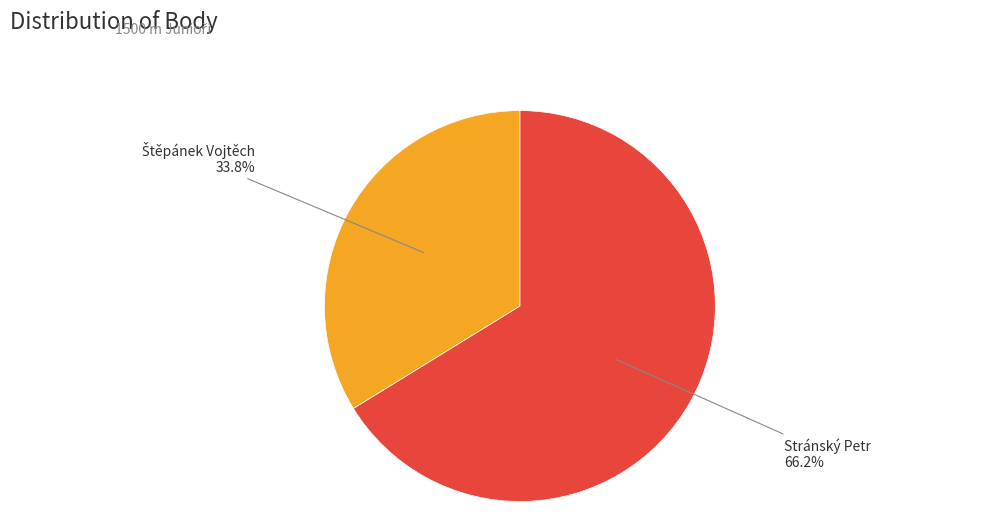

How many segments does this pie chart have?

2